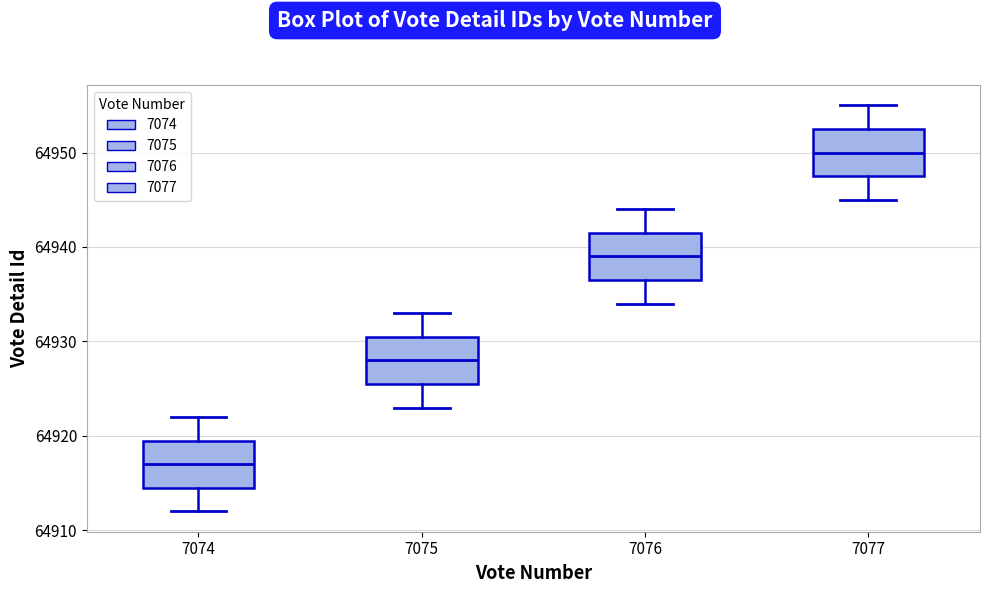

Where does the lower whisker of the box at x = 7076 end on the y-axis? The values are not printed on the chart, so give them approximately, as read against the axis.

64934